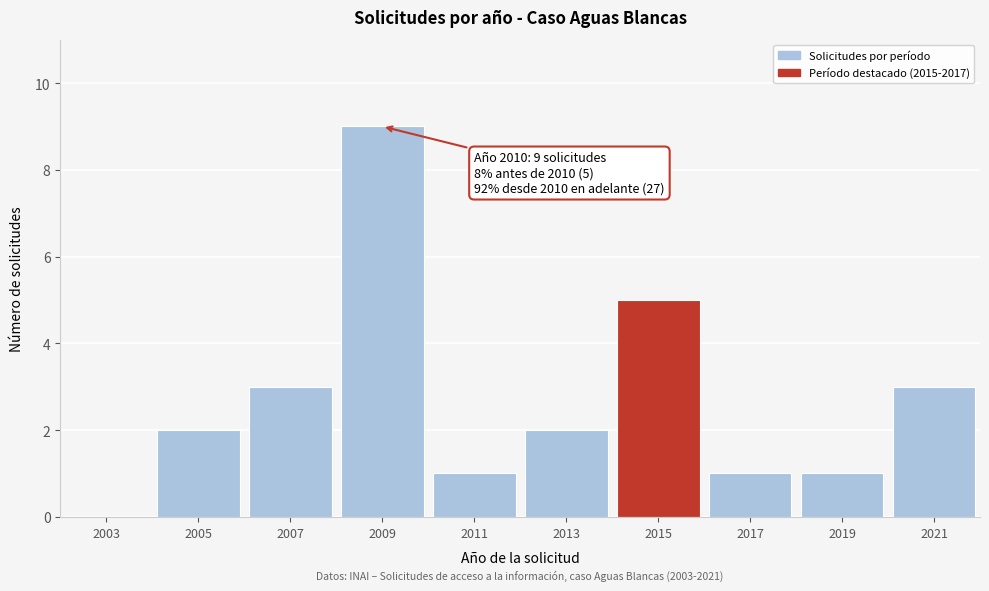

Reading right to left, transcribe all the data shown in this chart.

2021=3	2019=1	2017=1	2015=5	2013=2	2011=1	2009=9	2007=3	2005=2	2003=0